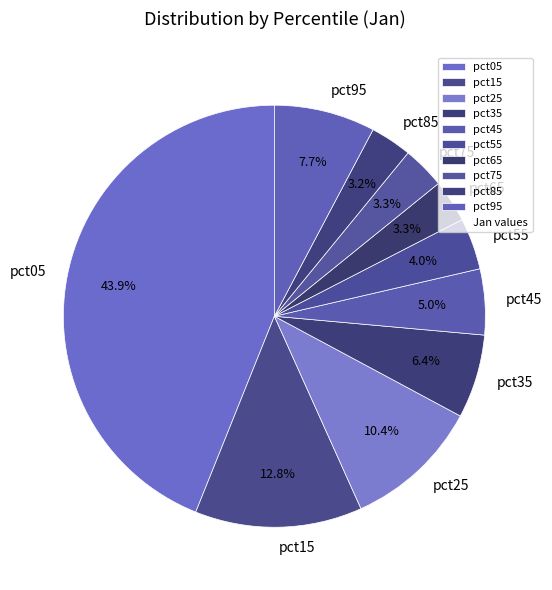

Between pct05 and pct55, which is larger?

pct05